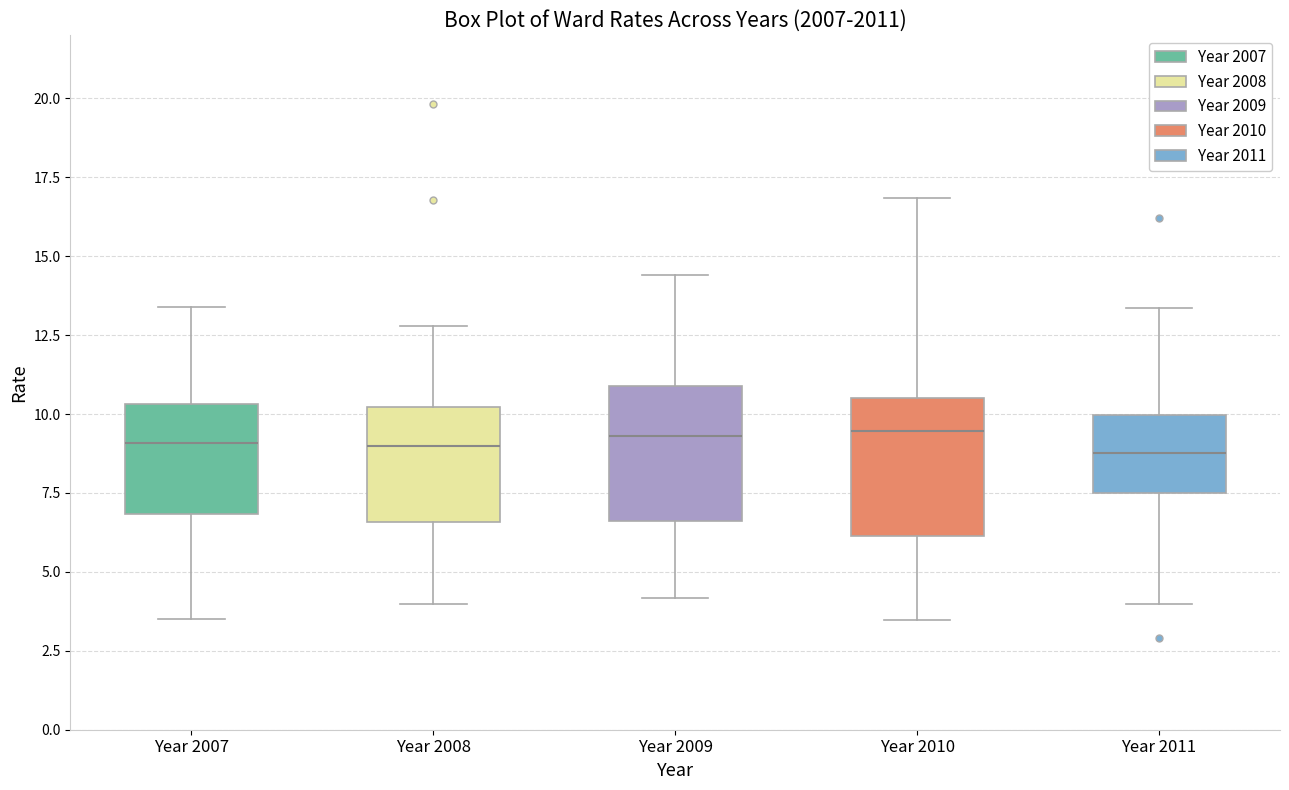

Where does the upper whisker of the box for Year 2009 end on the y-axis? The values are not printed on the chart, so give them approximately, as read against the axis.

14.5